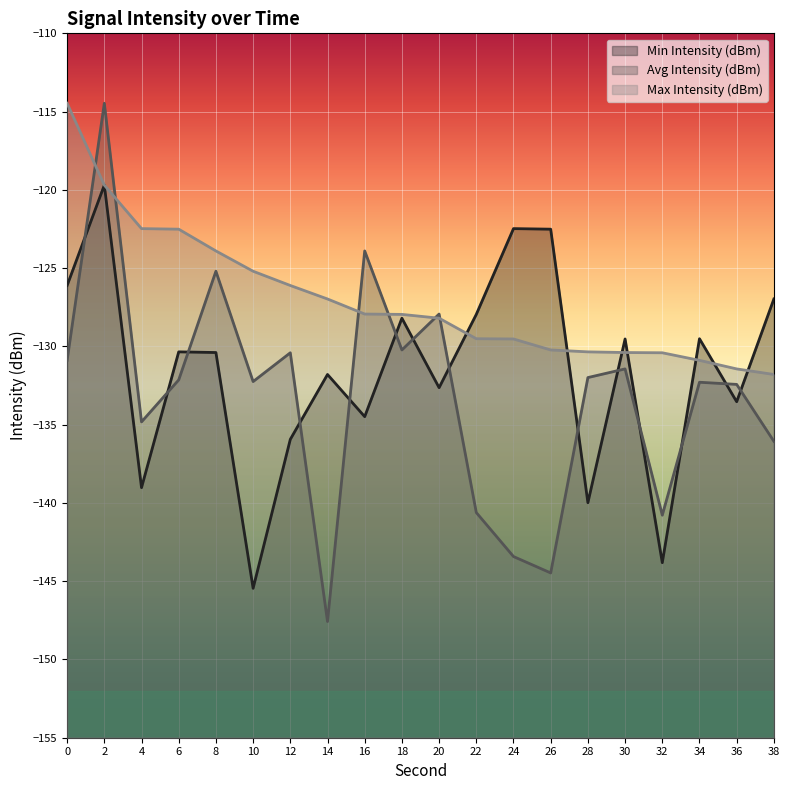

Where is the first local maximum for Min Intensity (dBm)?

2